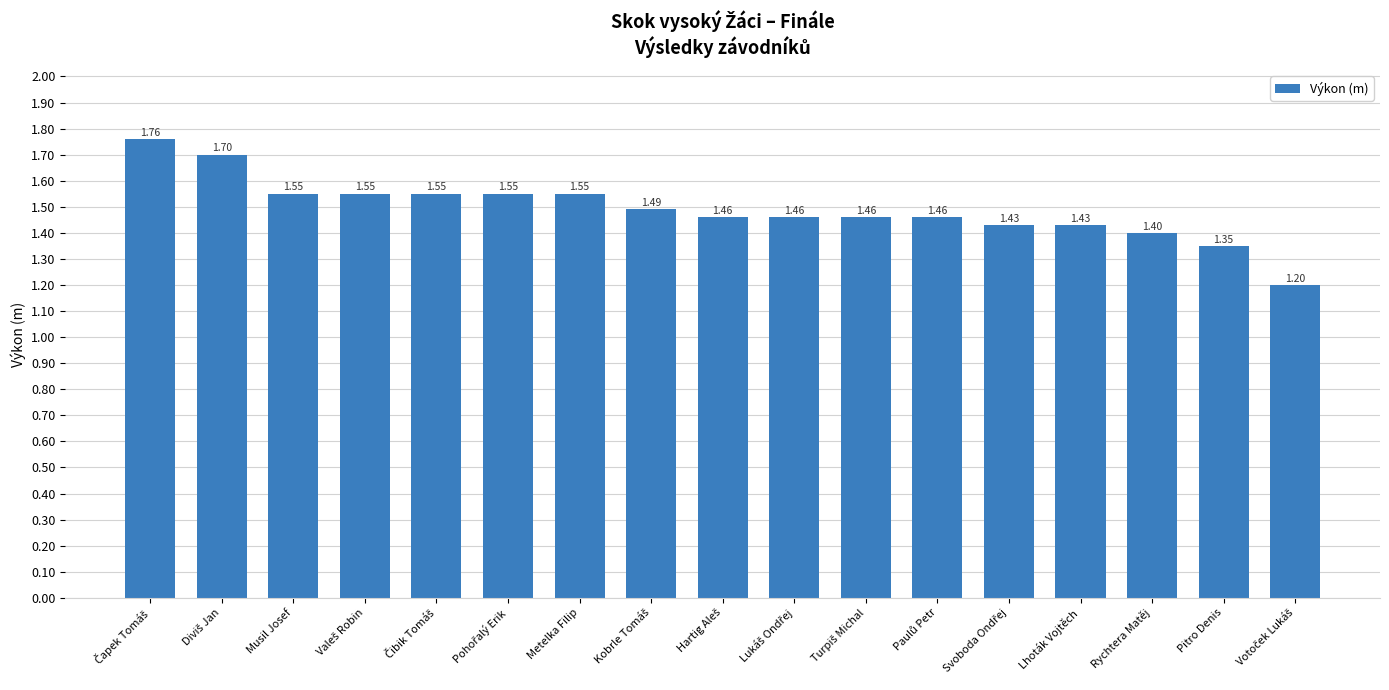

What is the sum of all values?

25.4